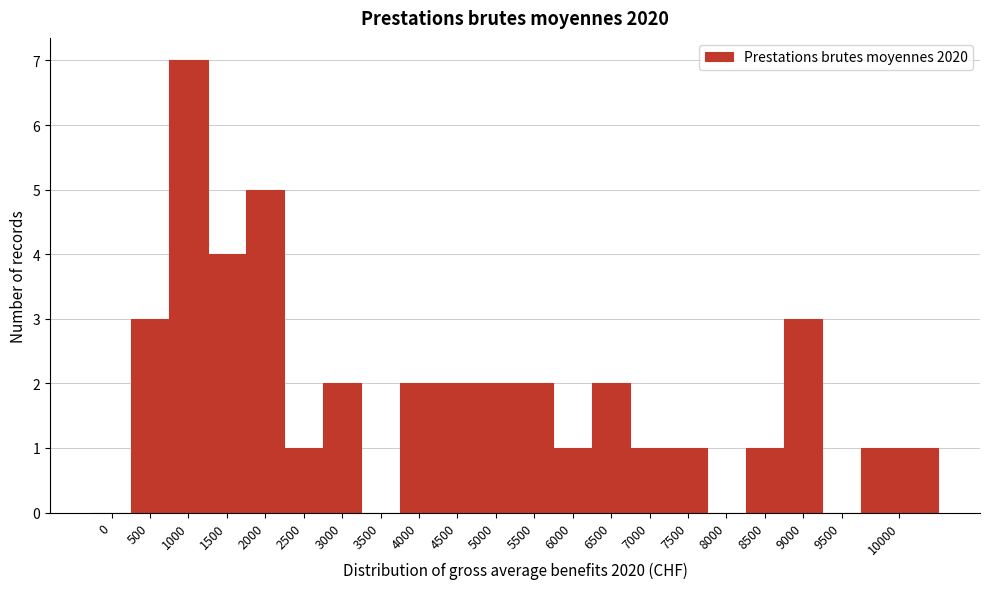

Reading right to left, transcribe all the data shown in this chart.

10000=1	9500=0	9000=3	8500=1	8000=0	7500=1	7000=1	6500=2	6000=1	5500=2	5000=2	4500=2	4000=2	3500=0	3000=2	2500=1	2000=5	1500=4	1000=7	500=3	0=0